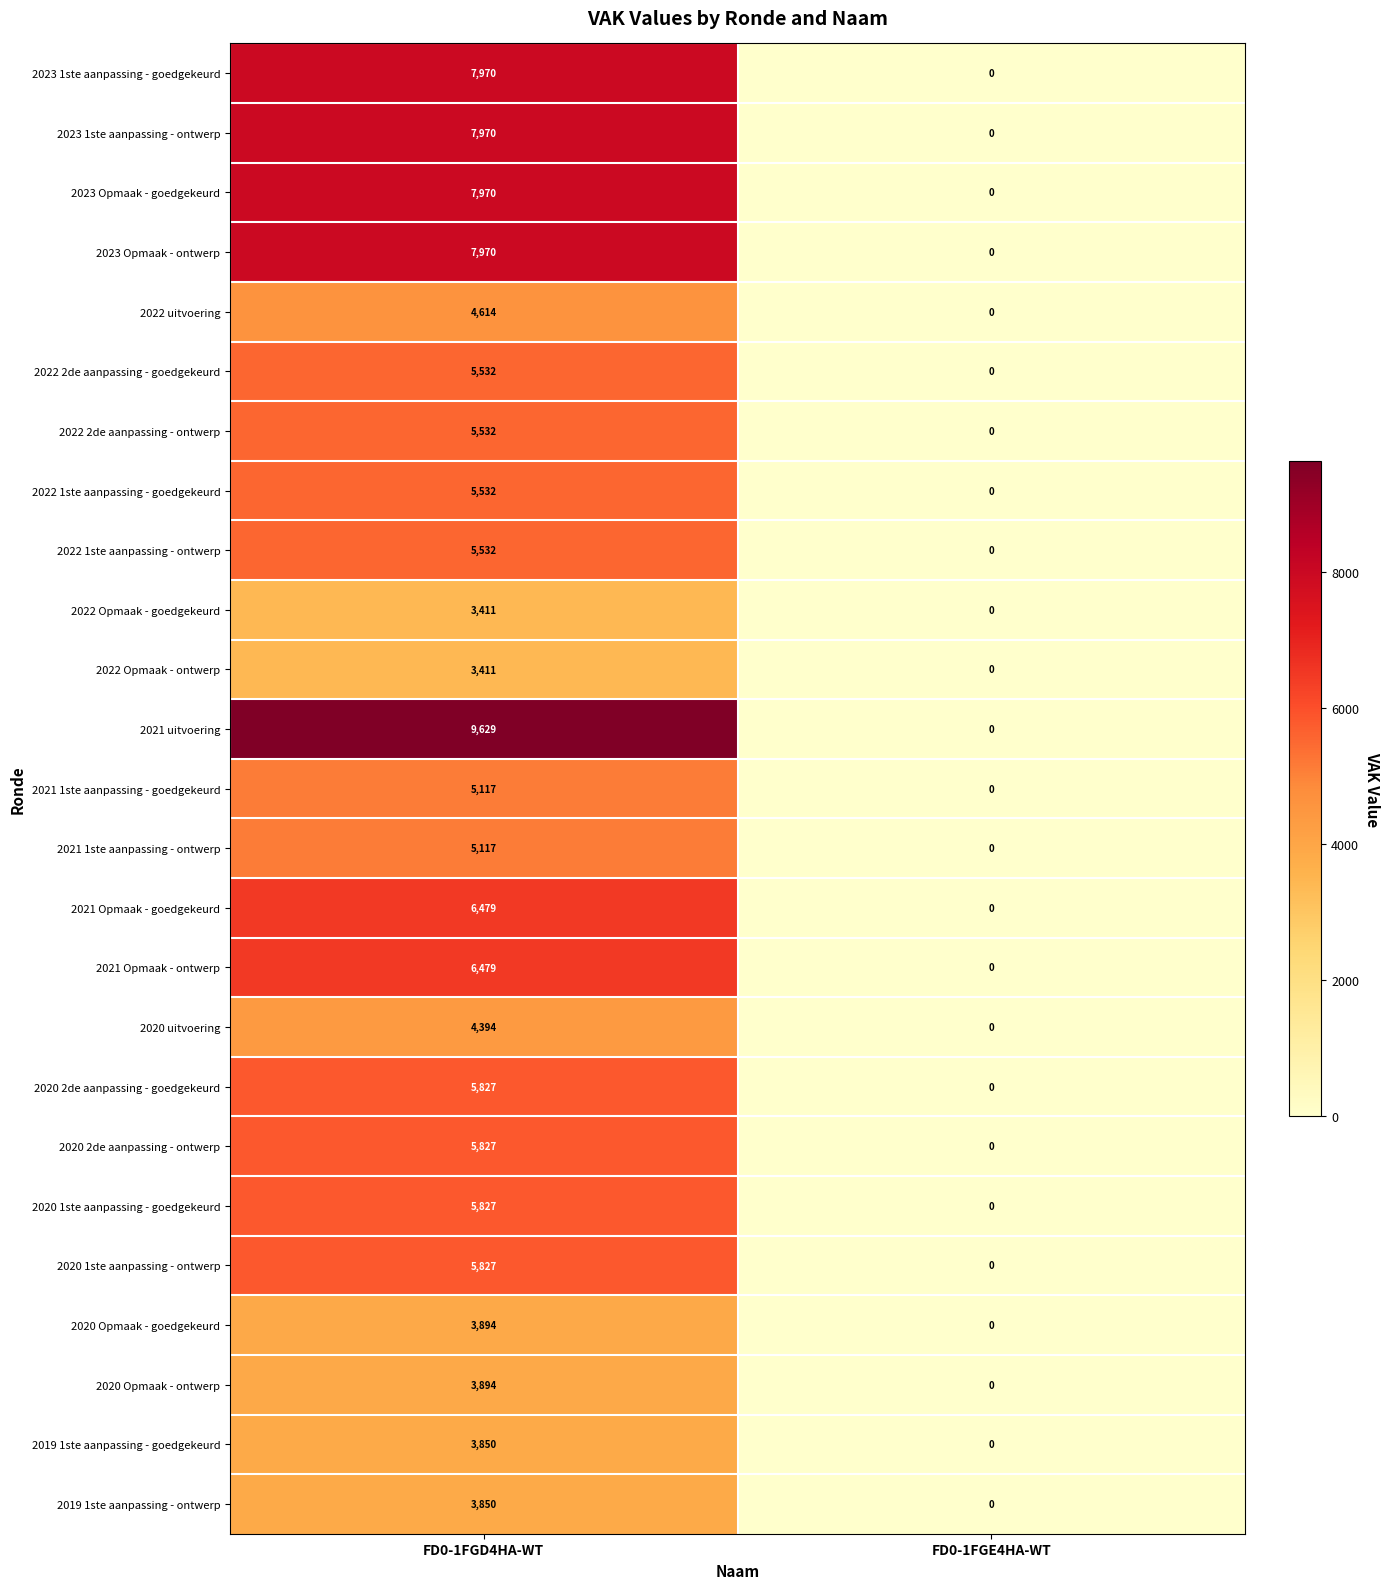

What is the greatest value displayed?

9629